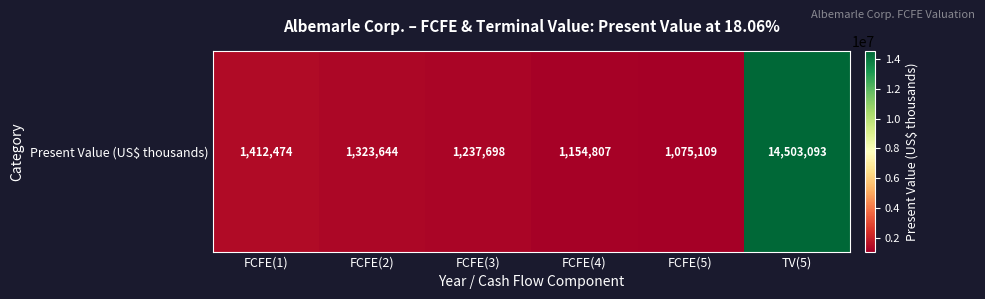

What is the approximate value at FCFE(3), to the nearest 50?

1237700